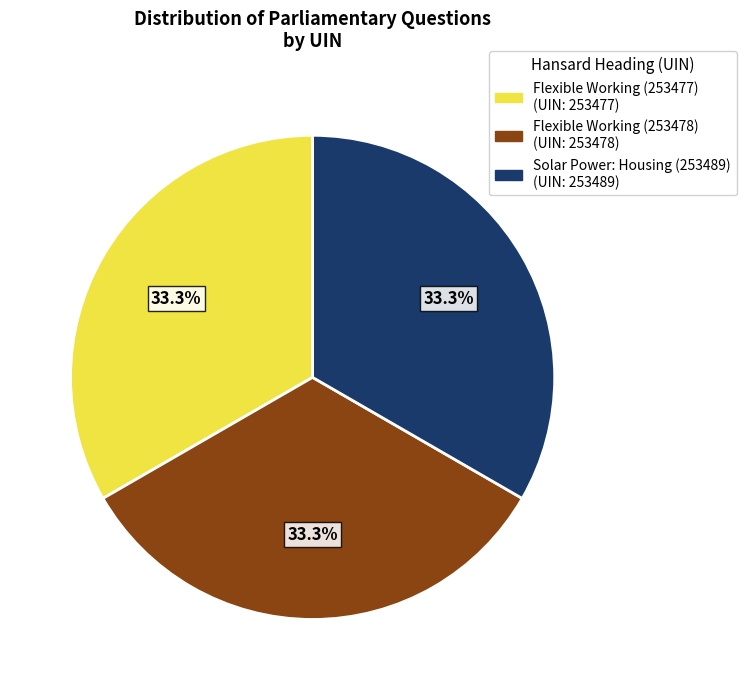

How many slices are in this pie chart?

3